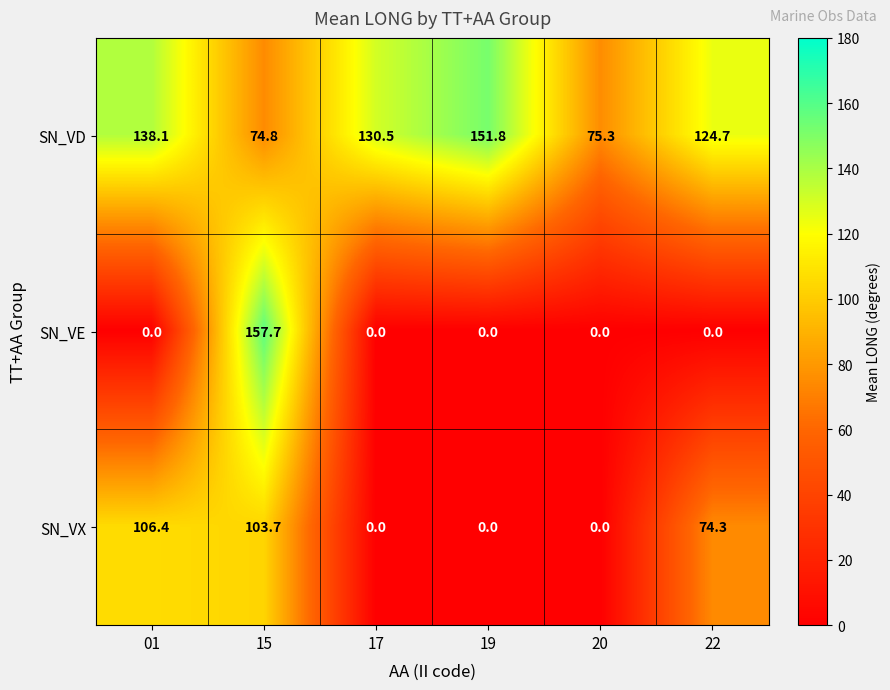

Reading right to left, list all the values displayed in this chart.

SN_VD: 22=124.7	20=75.3	19=151.8	17=130.5	15=74.8	01=138.1
SN_VE: 22=0.0	20=0.0	19=0.0	17=0.0	15=157.7	01=0.0
SN_VX: 22=74.3	20=0.0	19=0.0	17=0.0	15=103.7	01=106.4